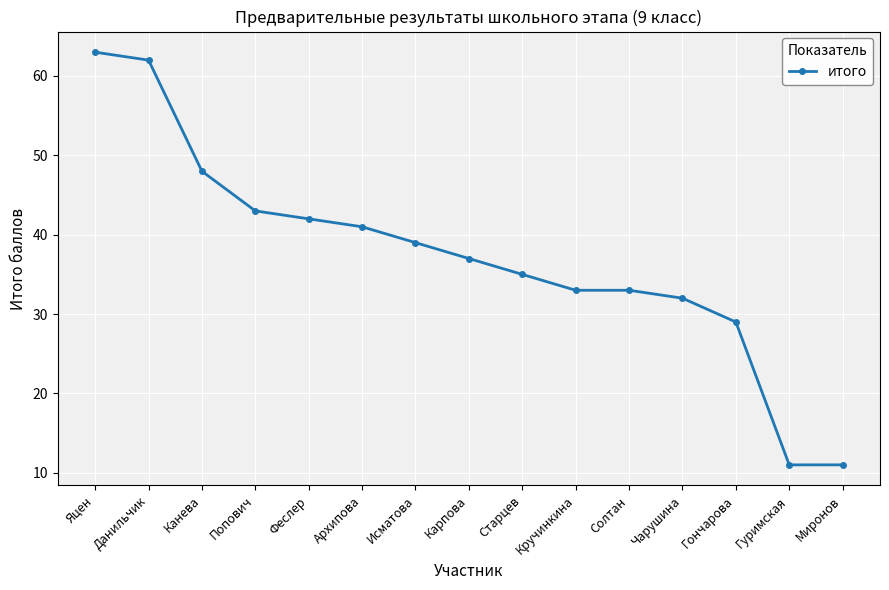

True or false: the data shows 63 at Яцен.

True